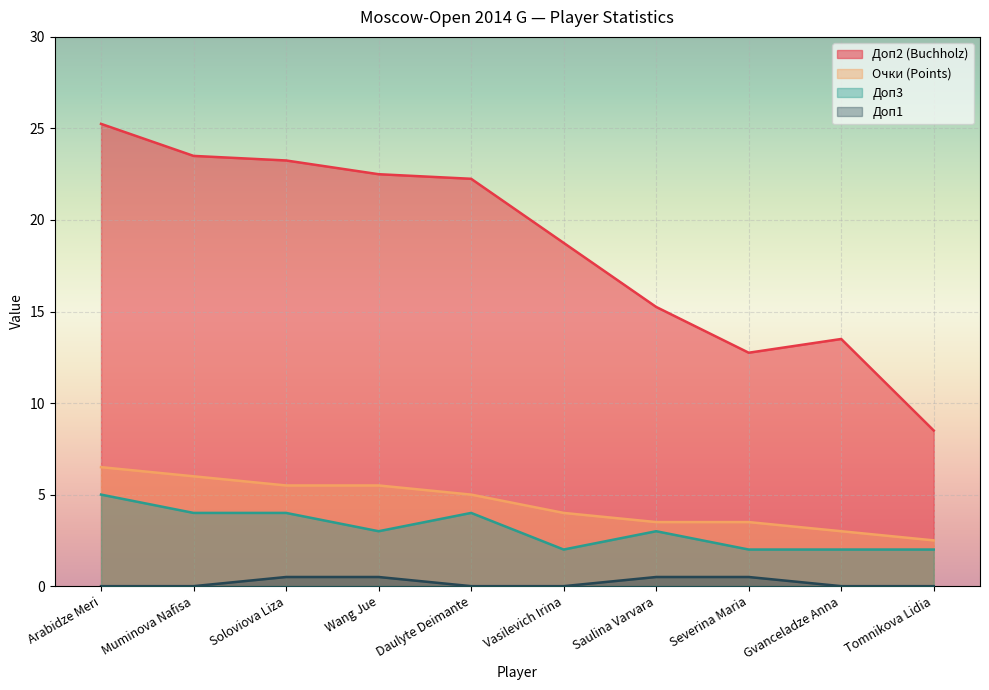

At how many categories does at least one series exceed 18?

6